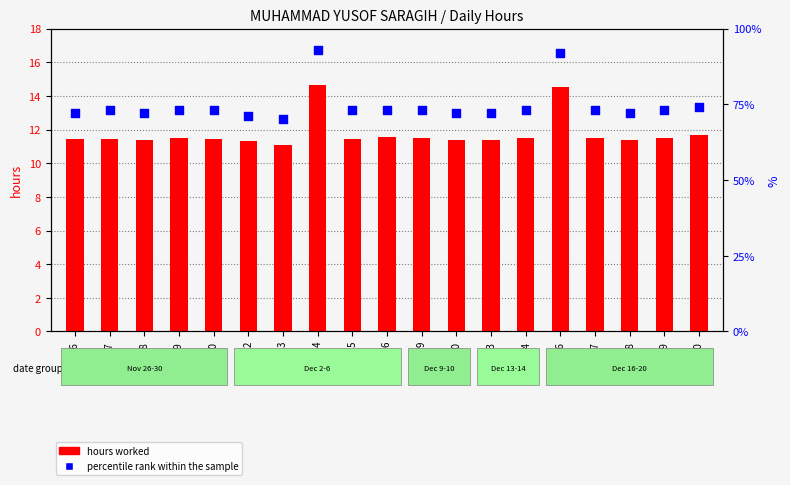

At which category is the sum across all series the highest?

4